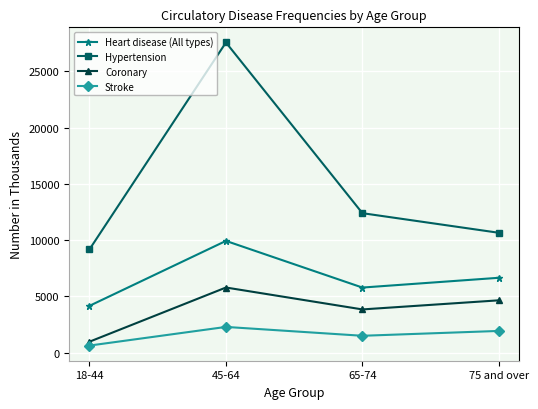

At how many categories does at least one series exceed 14837?

1